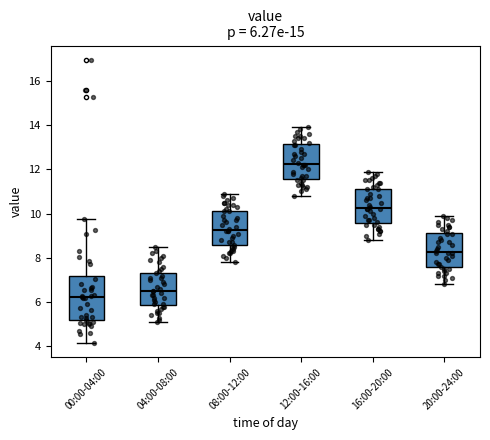

Which box has the lowest median line?

00:00-04:00